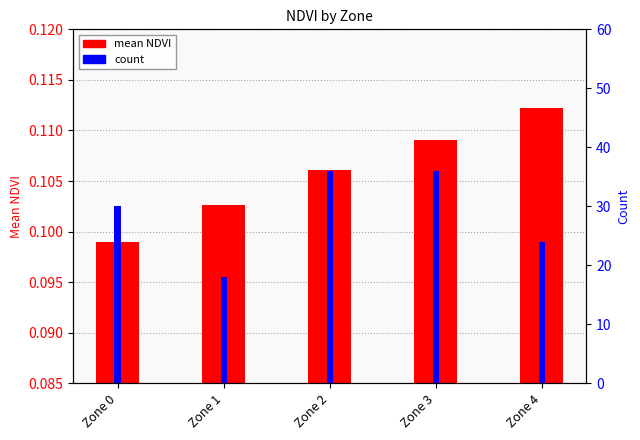

Reading left to right, transcribe all the data shown in this chart.

mean NDVI: 0.1	0.1	0.1	0.1	0.1
count: 30.0	18.0	36.0	36.0	24.0